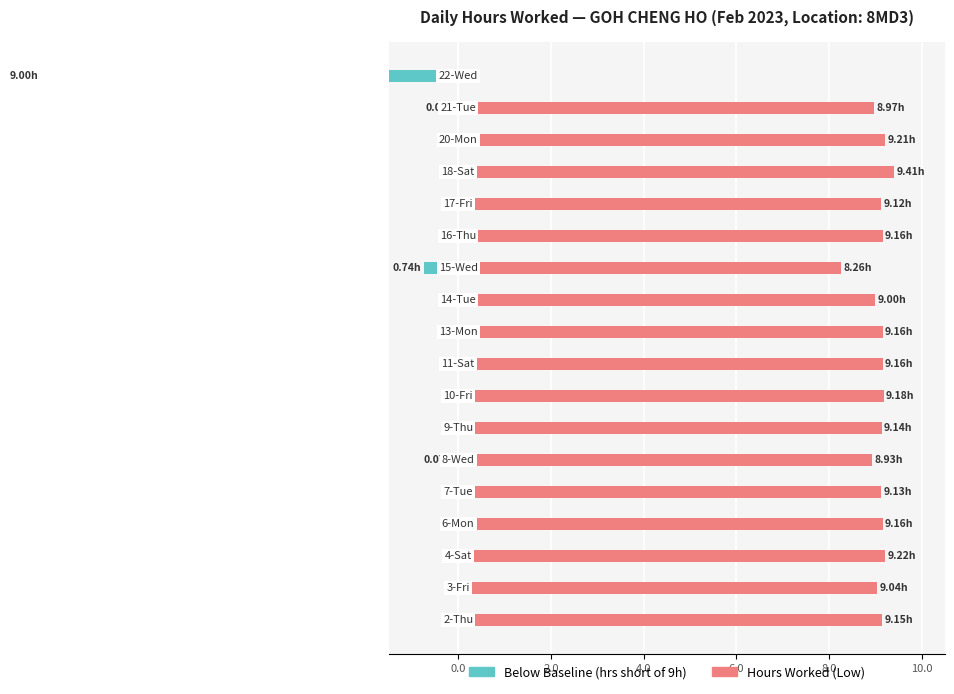

What is the difference between the Hours Worked values at 6.0 and 2.0?

0.1